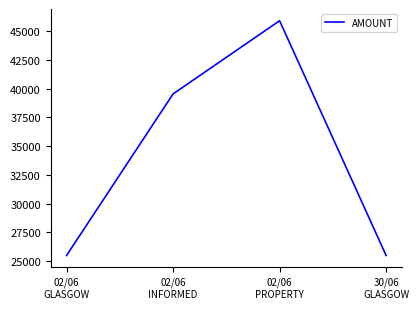

Approximately how many times larger is the value at 02/06
GLASGOW compared to 30/06
GLASGOW?

1.0